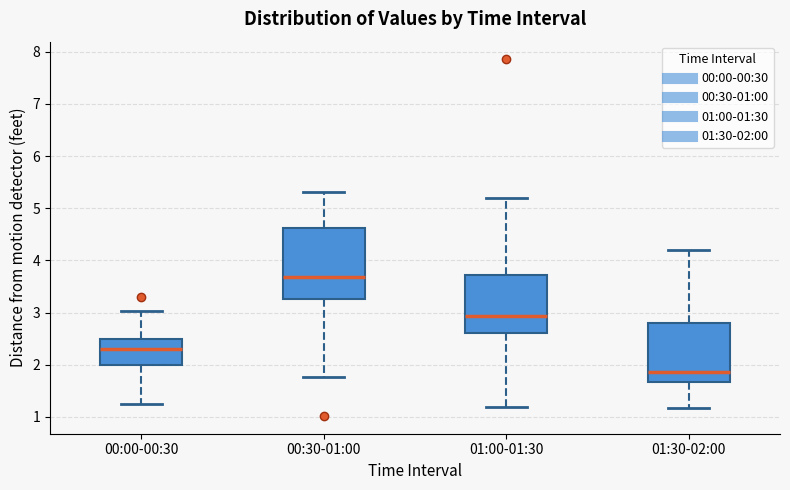

Where does the median line of the box for 00:30-01:00 sit on the y-axis? The values are not printed on the chart, so give them approximately, as read against the axis.

3.7